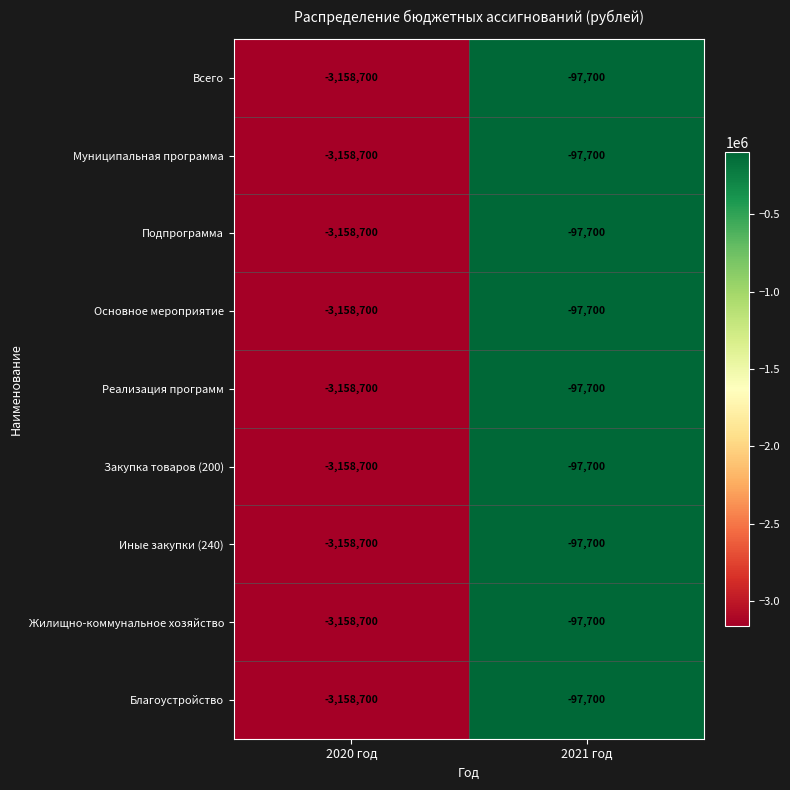

Reading left to right, transcribe all the data shown in this chart.

Всего: 2020 год=-3158700	2021 год=-97700
Муниципальная программа: 2020 год=-3158700	2021 год=-97700
Подпрограмма: 2020 год=-3158700	2021 год=-97700
Основное мероприятие: 2020 год=-3158700	2021 год=-97700
Реализация программ: 2020 год=-3158700	2021 год=-97700
Закупка товаров (200): 2020 год=-3158700	2021 год=-97700
Иные закупки (240): 2020 год=-3158700	2021 год=-97700
Жилищно-коммунальное хозяйство: 2020 год=-3158700	2021 год=-97700
Благоустройство: 2020 год=-3158700	2021 год=-97700